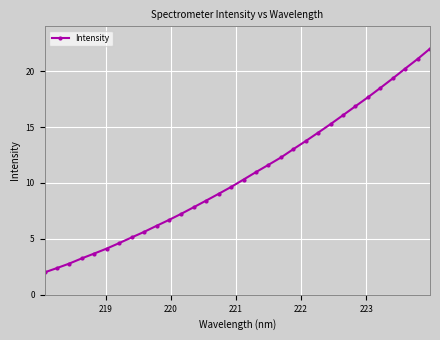

What is the average value?

10.7